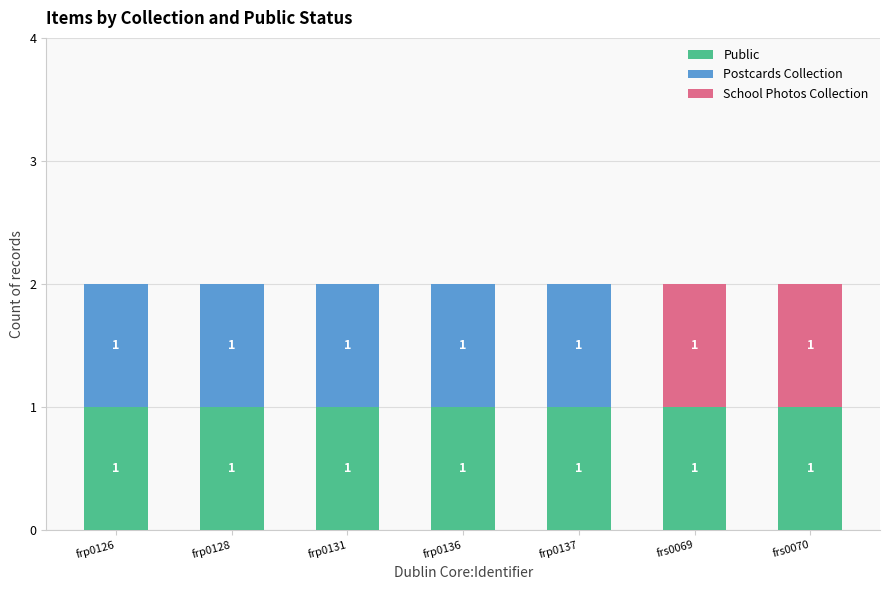

Reading left to right, what are the values for Public?

frp0126=1	frp0128=1	frp0131=1	frp0136=1	frp0137=1	frs0069=1	frs0070=1